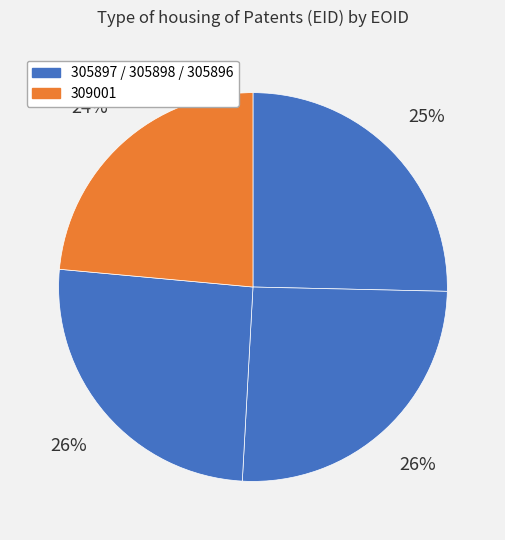

Count the number of slices in the pie.

4